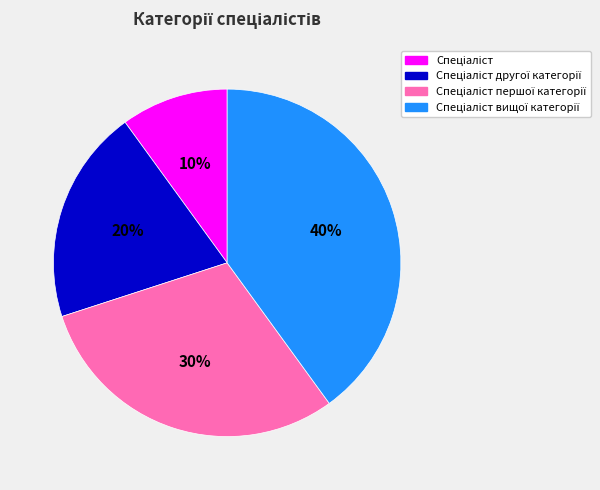

Does any single category account for the majority?

No